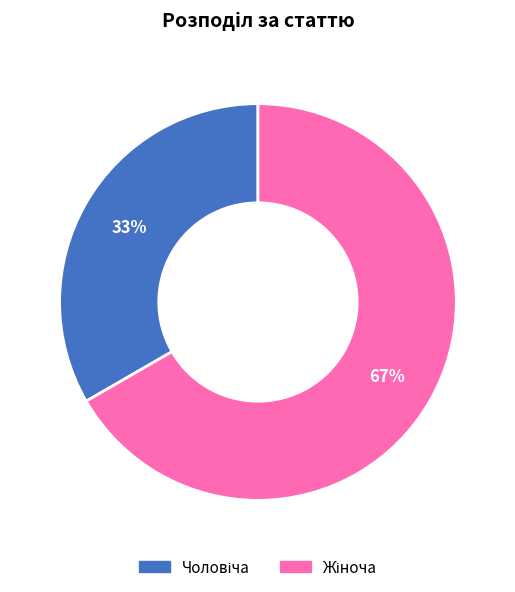

How many segments does this pie chart have?

2